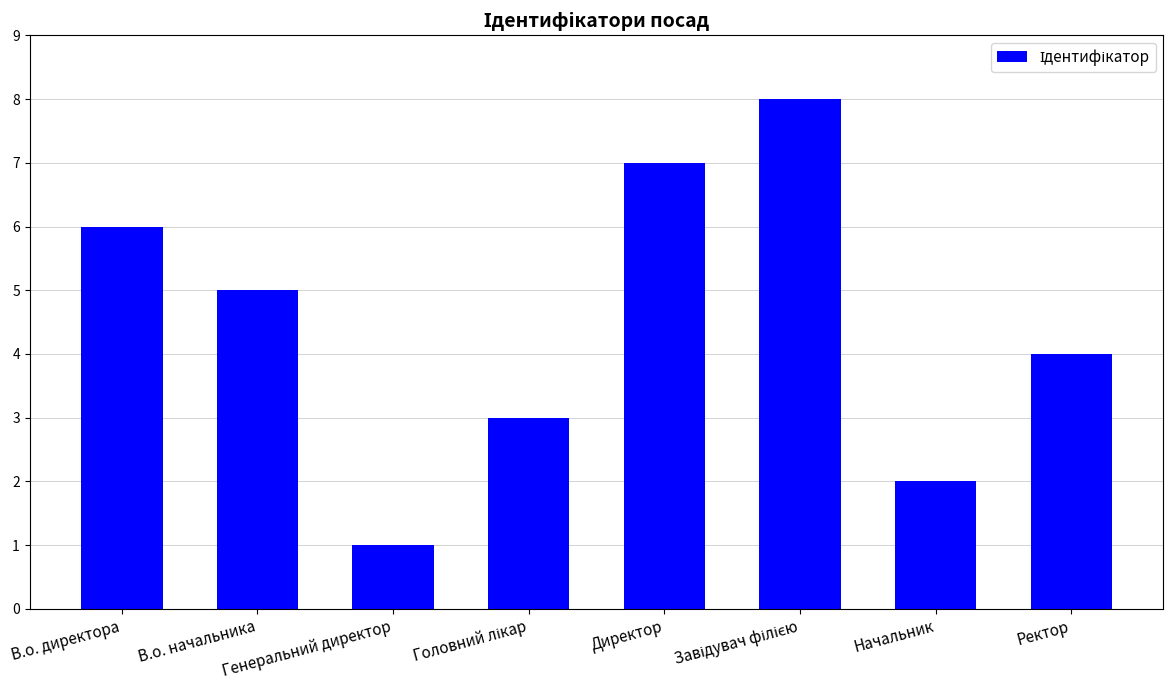

At which category does the chart reach its minimum across all series?

Генеральний директор